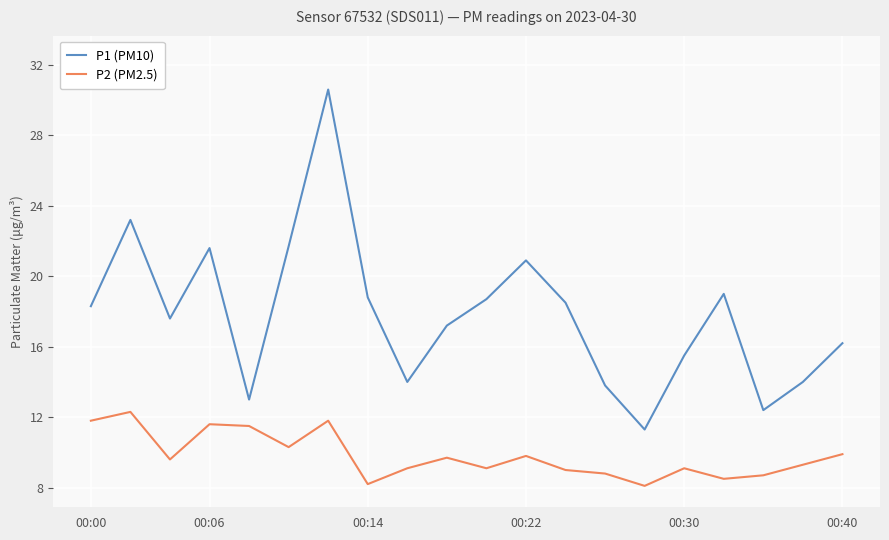

True or false: P1 (PM10) and P2 (PM2.5) intersect in this chart.

False